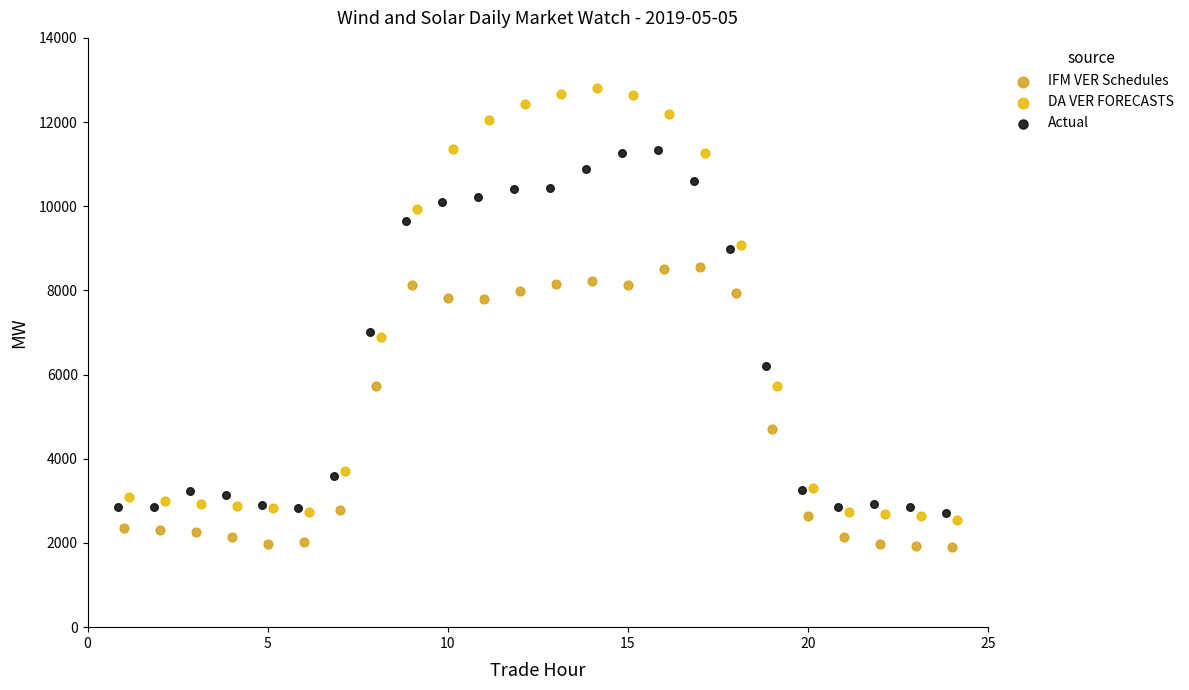

Which series reaches the minimum Y coordinate?

IFM VER Schedules